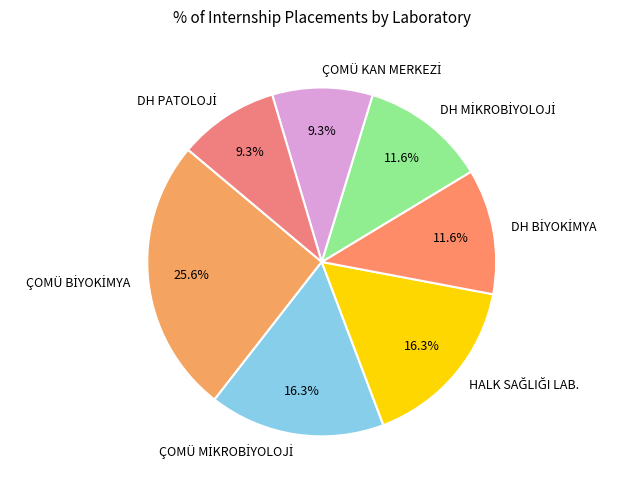

Count the number of slices in the pie.

7